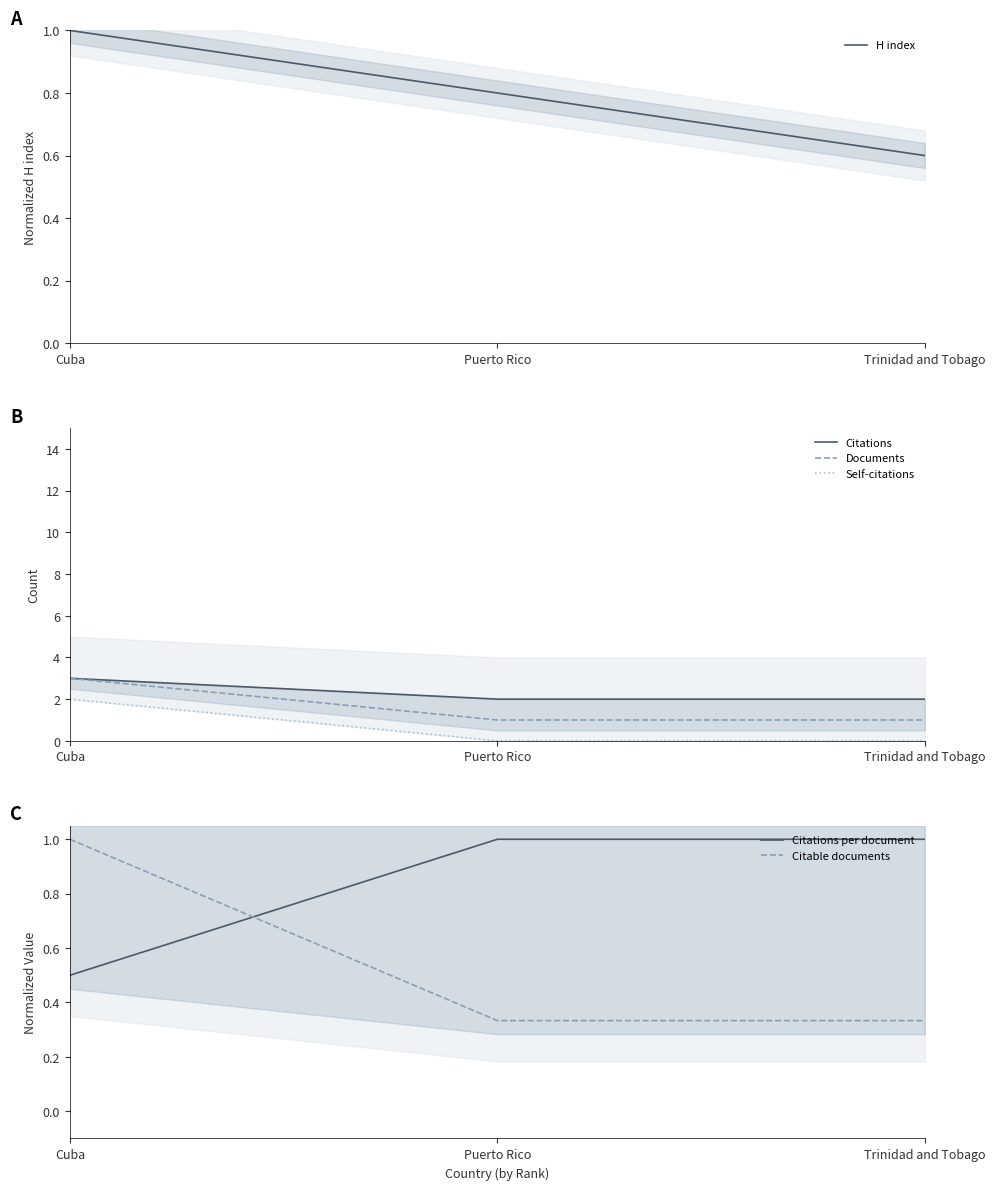

At Puerto Rico, list the series in order from smallest to largest.

Self-citations, Citable documents, H index, Documents, Citations per document, Citations